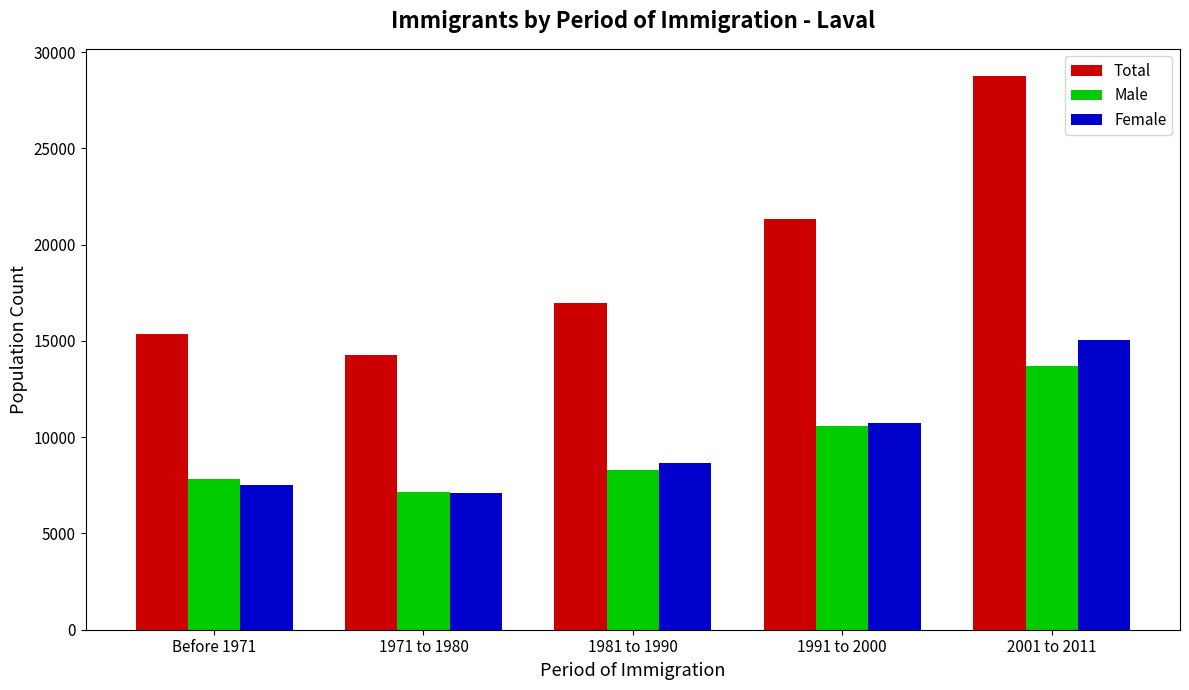

Reading left to right, extract all data points from this chart.

Total: Before 1971=15355	1971 to 1980=14265	1981 to 1990=16970	1991 to 2000=21320	2001 to 2011=28735
Male: Before 1971=7845	1971 to 1980=7135	1981 to 1990=8295	1991 to 2000=10570	2001 to 2011=13675
Female: Before 1971=7510	1971 to 1980=7125	1981 to 1990=8675	1991 to 2000=10755	2001 to 2011=15060